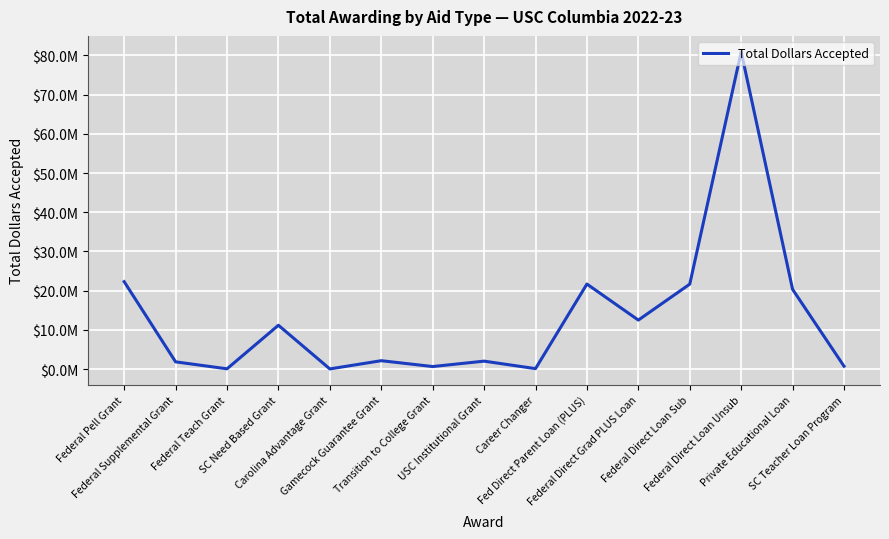

Rank the categories by value from highest to lowest.

Federal Direct Loan Unsub, Federal Pell Grant, Fed Direct Parent Loan (PLUS), Federal Direct Loan Sub, Private Educational Loan, Federal Direct Grad PLUS Loan, SC Need Based Grant, Gamecock Guarantee Grant, USC Institutional Grant, Federal Supplemental Grant, SC Teacher Loan Program, Transition to College Grant, Career Changer, Federal Teach Grant, Carolina Advantage Grant